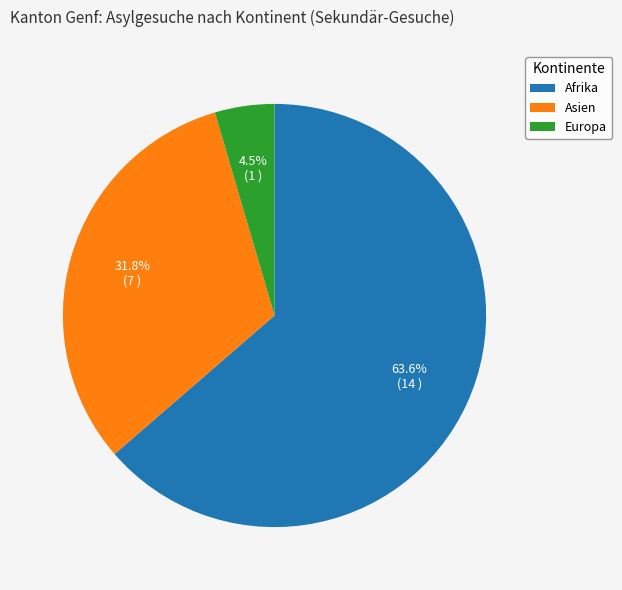

Count the number of slices in the pie.

3